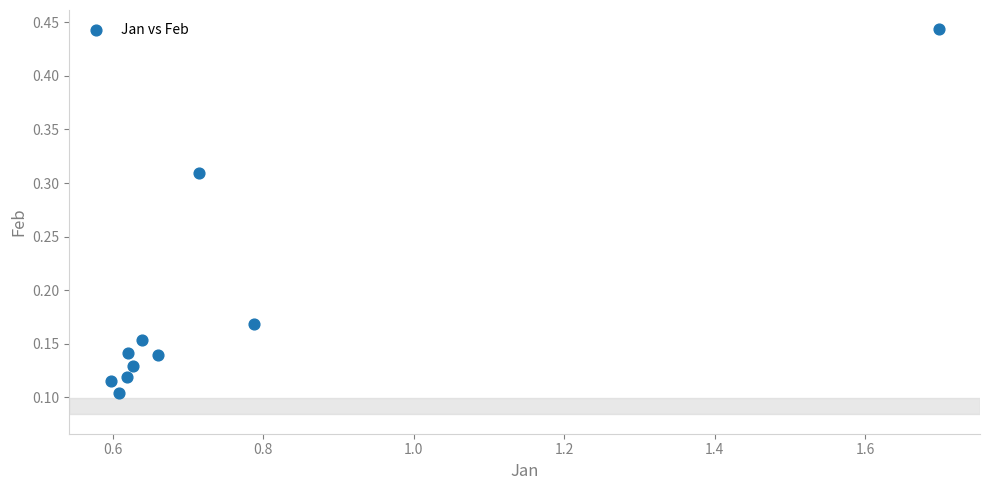

What is the average X value?

0.8